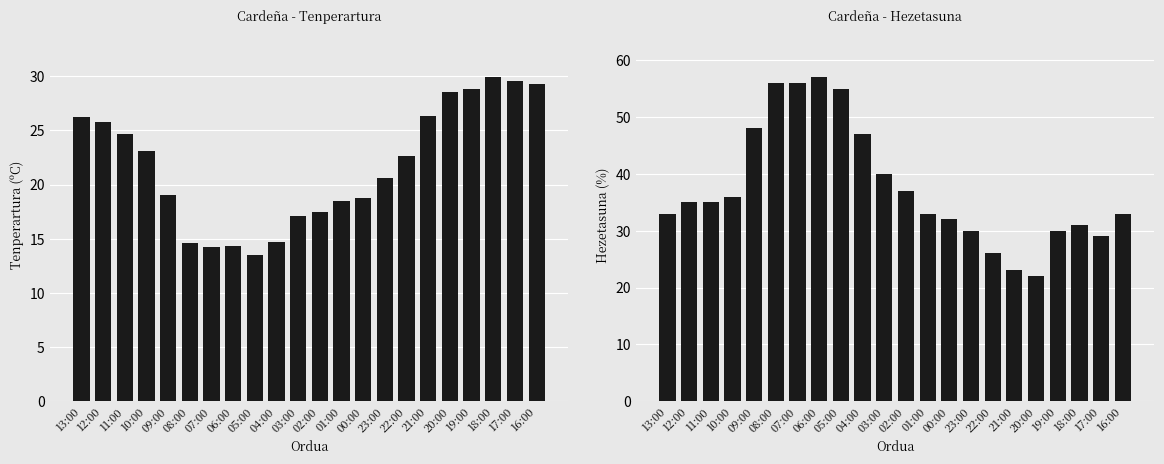

True or false: Hezetasuna (%) has a value of 21.0 at 16:00.

False